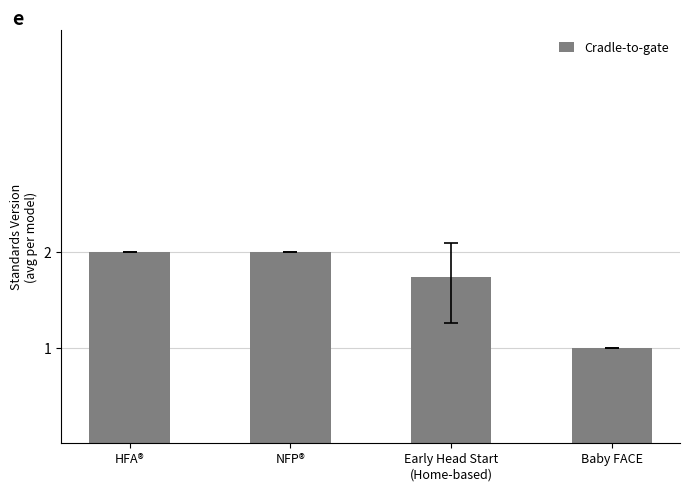

What is the value of the 1st bar from the left?

2.0